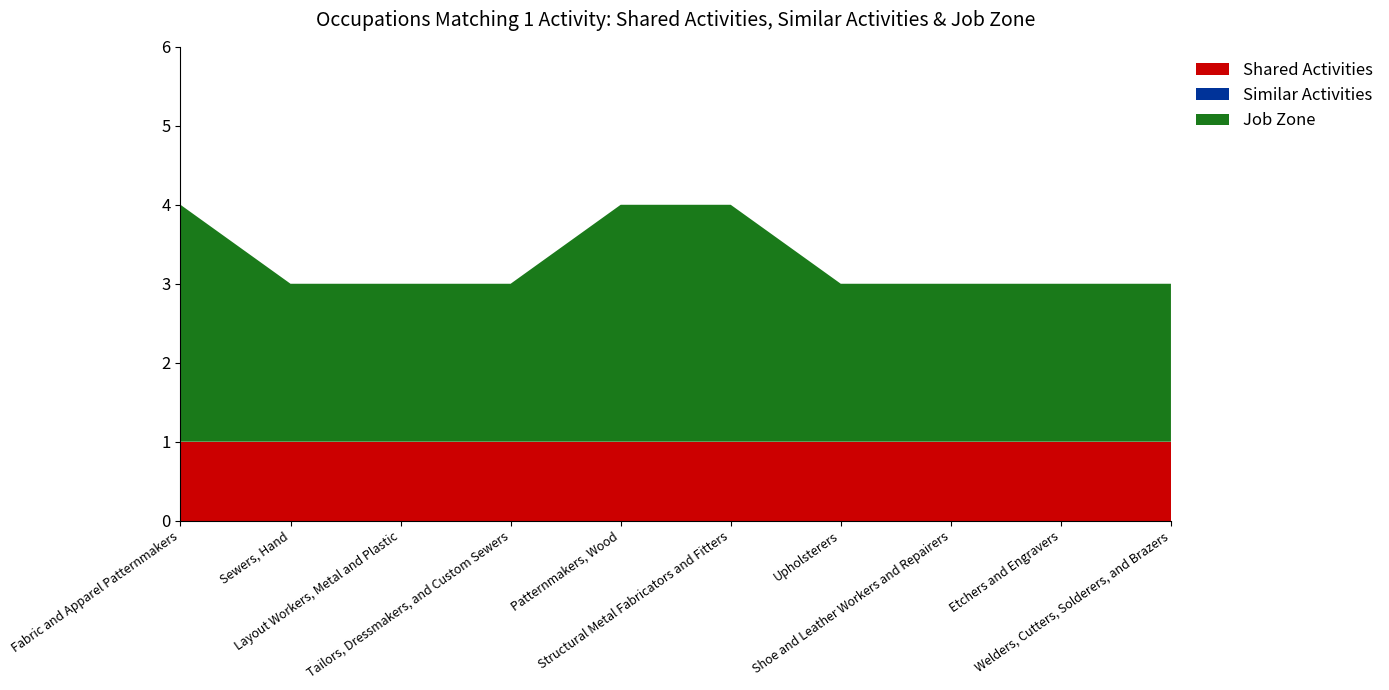

Reading left to right, transcribe all the data shown in this chart.

Shared Activities: 1	1	1	1	1	1	1	1	1	1
Similar Activities: 0	0	0	0	0	0	0	0	0	0
Job Zone: 3	2	2	2	3	3	2	2	2	2